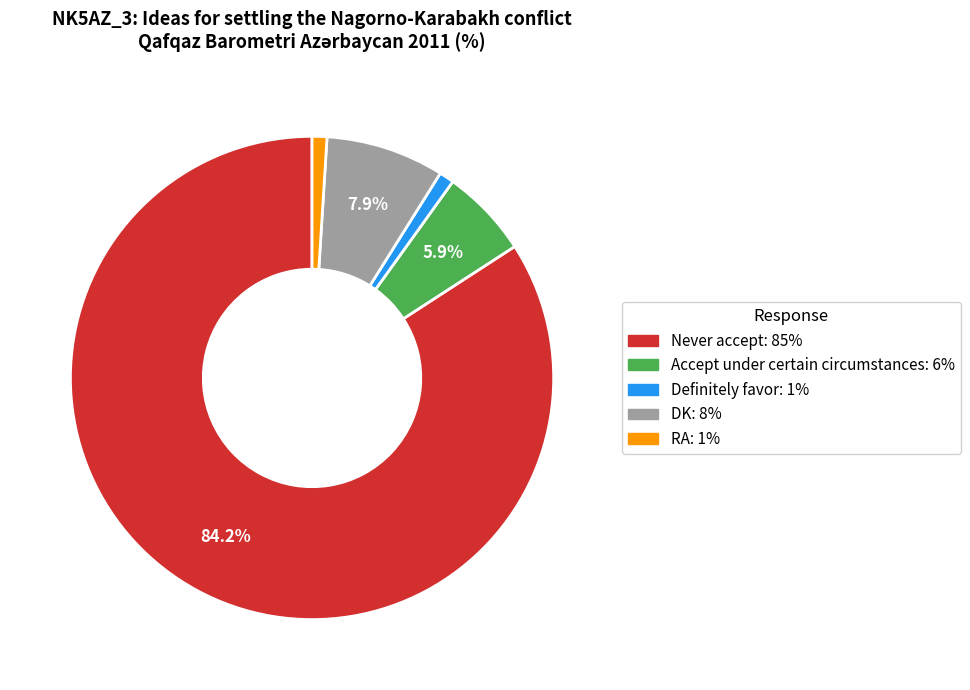

Is the sum of RA and Never accept greater than half?

Yes